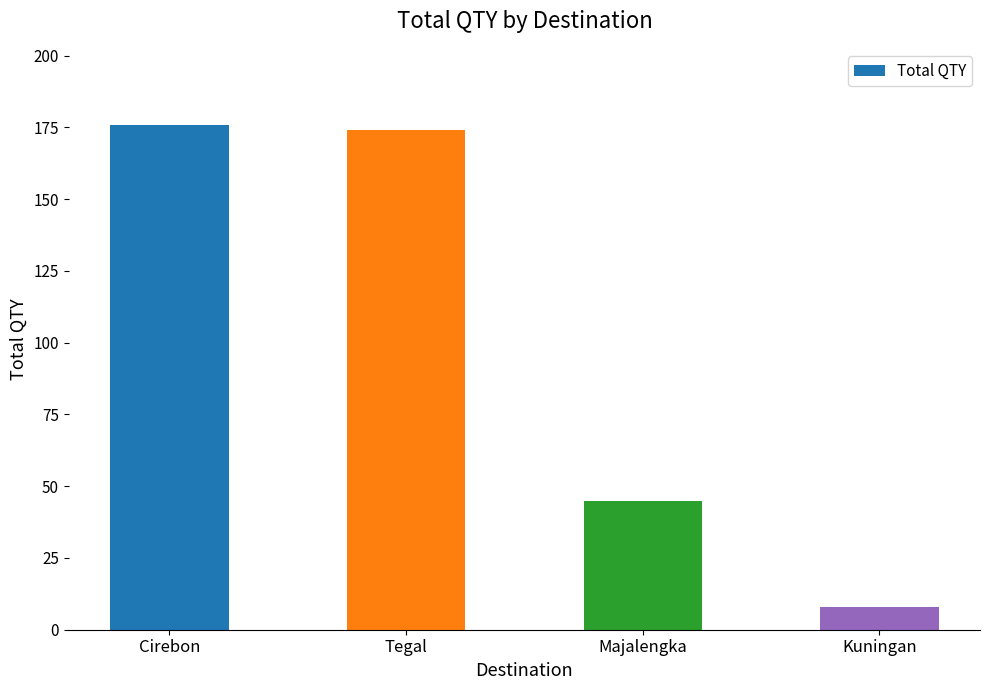

Are the bars grouped side by side (vs. stacked)?

No